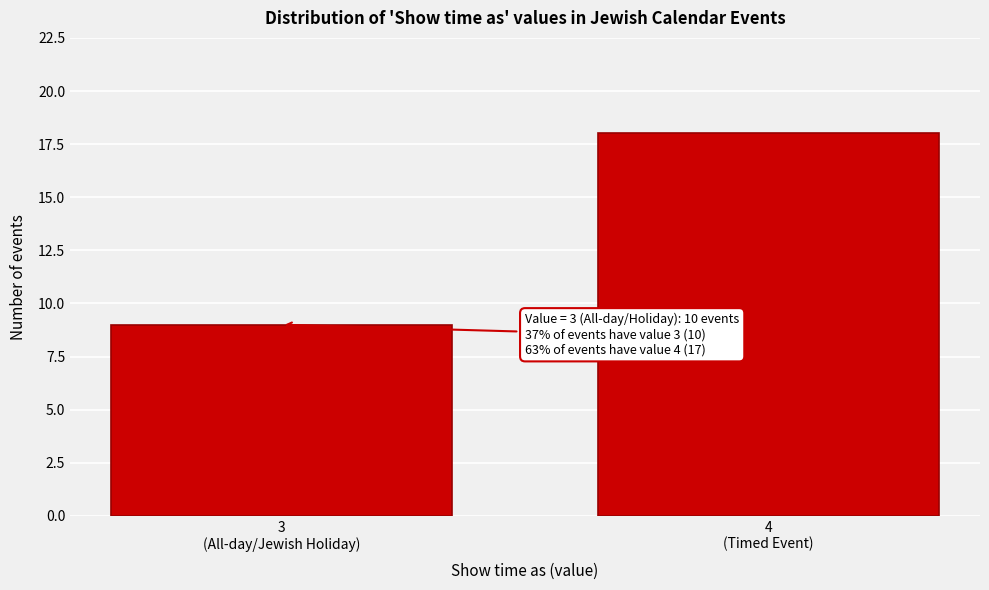

Reading left to right, transcribe all the data shown in this chart.

9	18